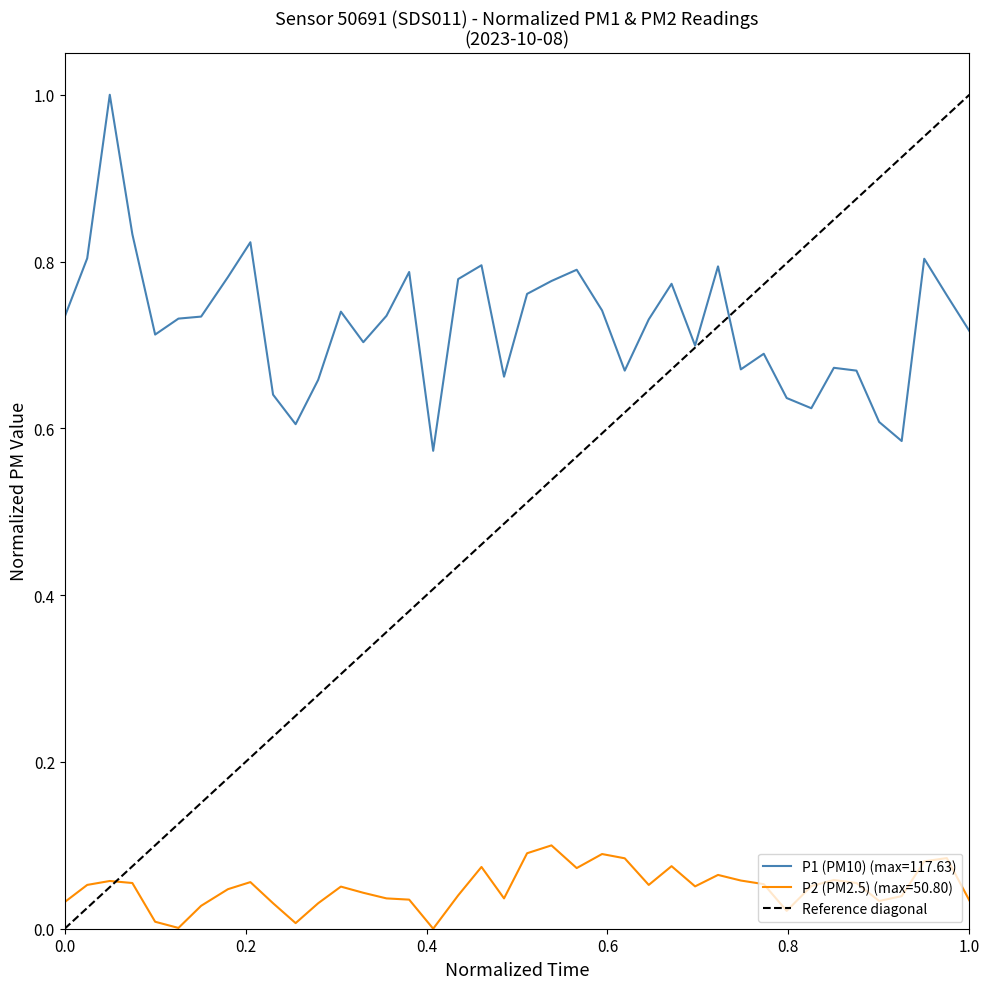

True or false: P2 (PM2.5) (max=50.80) and P1 (PM10) (max=117.63) intersect in this chart.

False